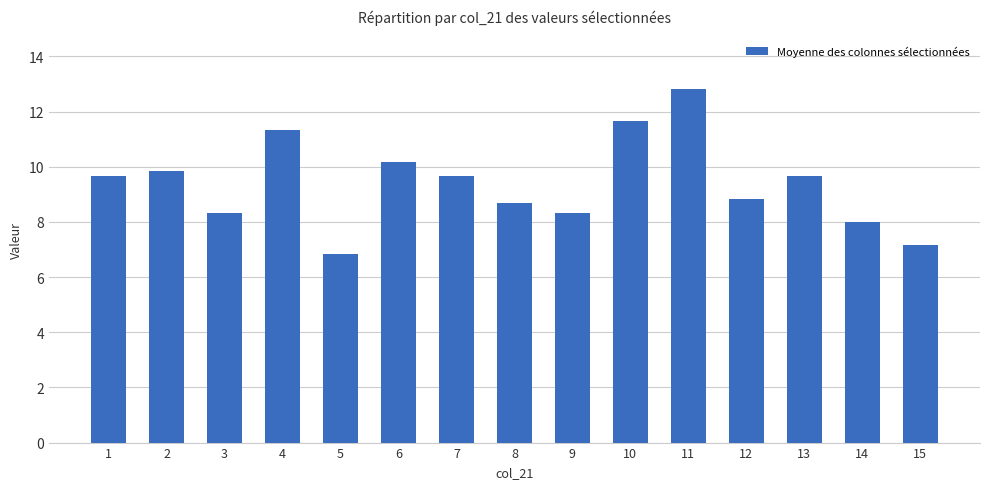

Does the chart contain stacked bars?

No